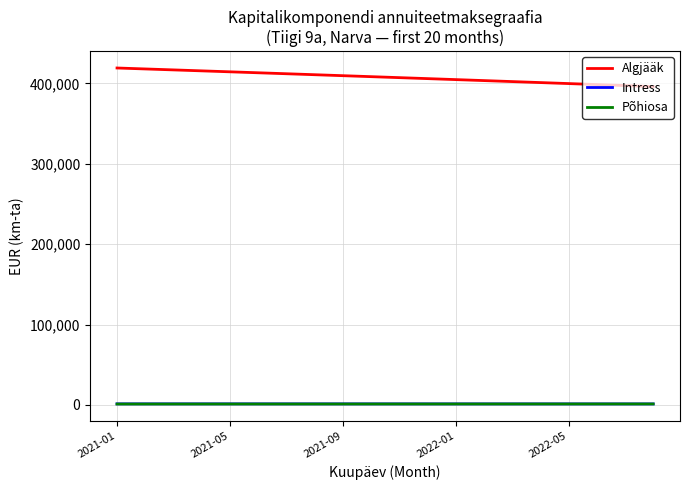

What is the minimum value for Algjääk?

396163.7